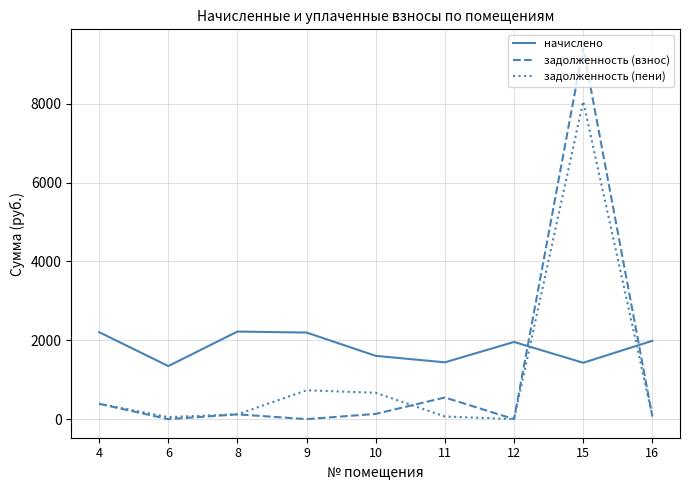

True or false: задолженность (взнос) has more than 1 interior local peaks.

True